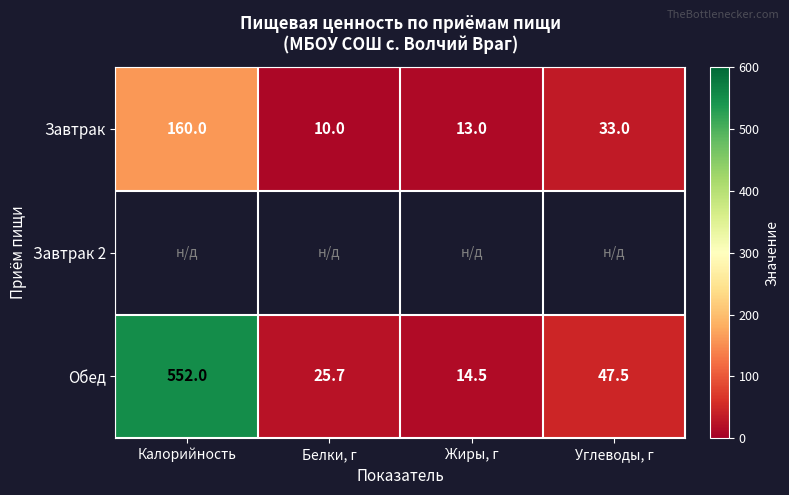

What is the minimum value shown in the chart?

10.0